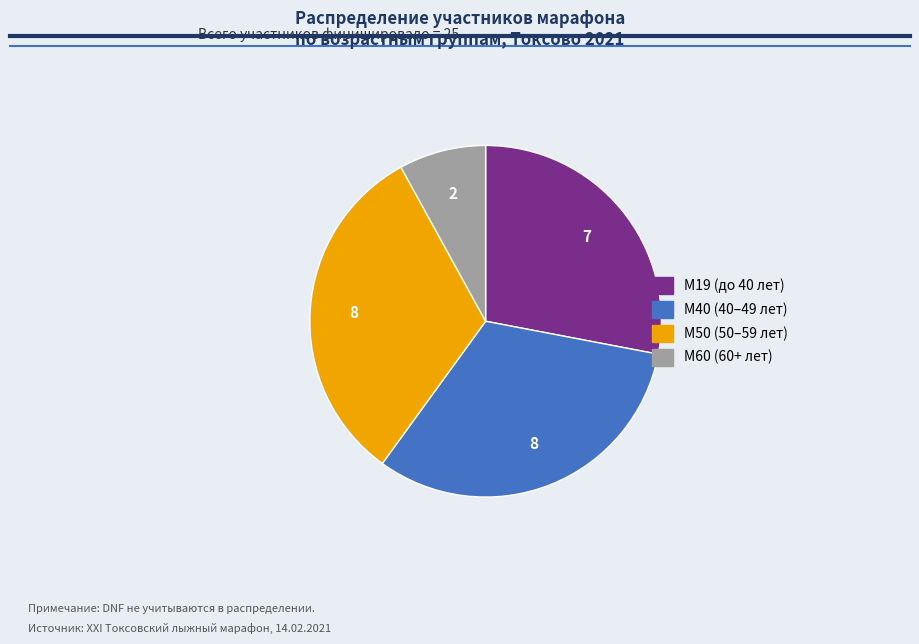

Is it true that М40 is 37% of the pie?

False